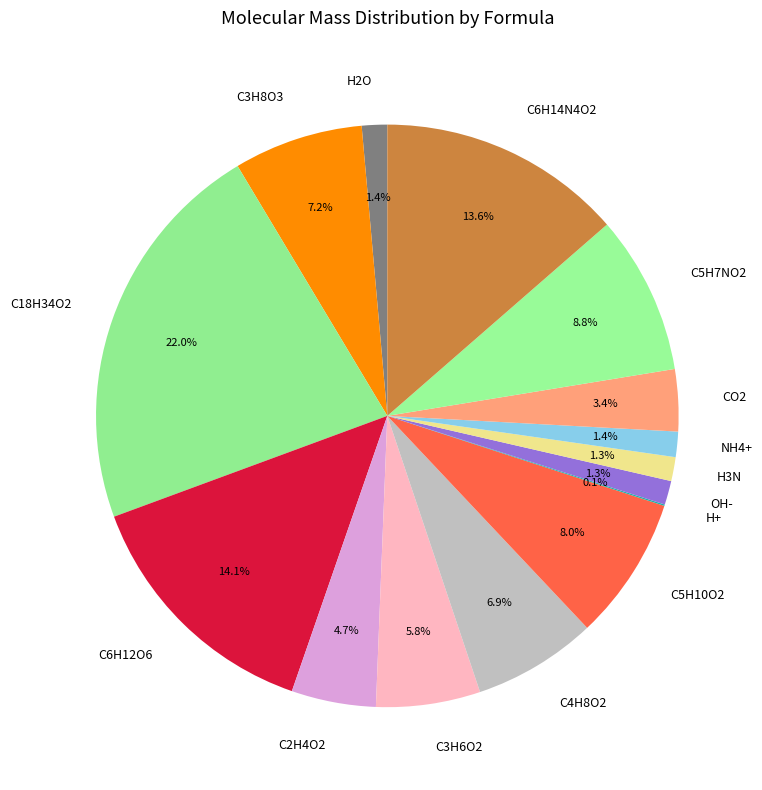

Between C5H10O2 and C6H14N4O2, which is larger?

C6H14N4O2